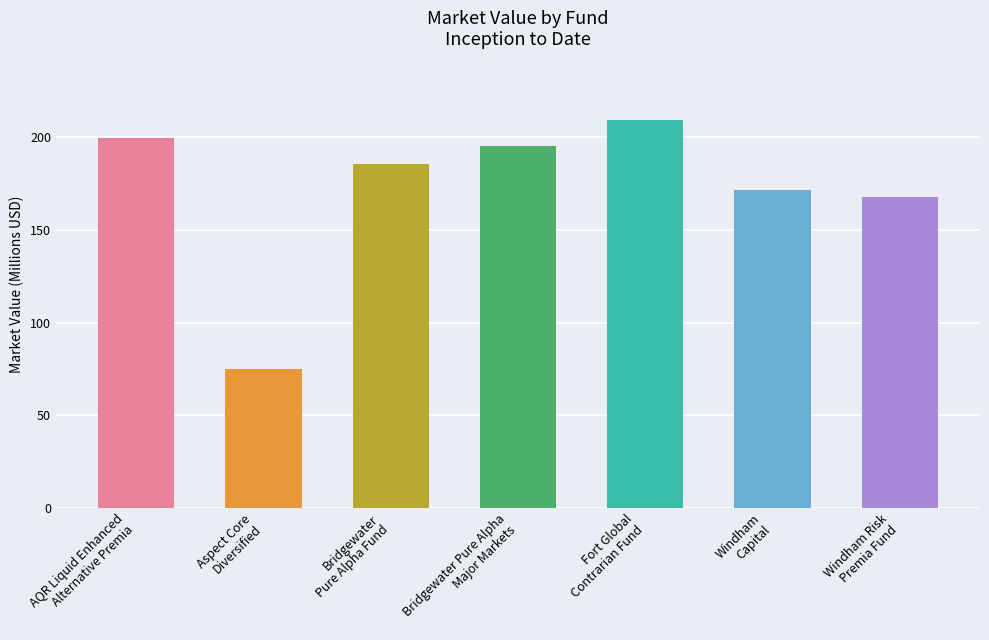

The chart shows a value of 77.2 at Windham
Capital. True or false?

False